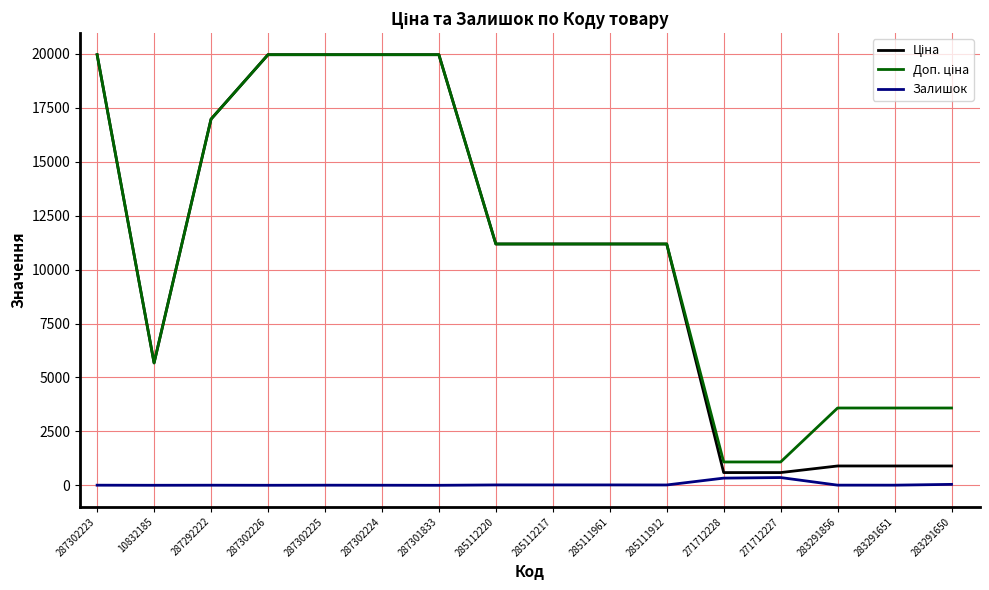

Is it true that Залишок equals 6.0 at 283291651?

True